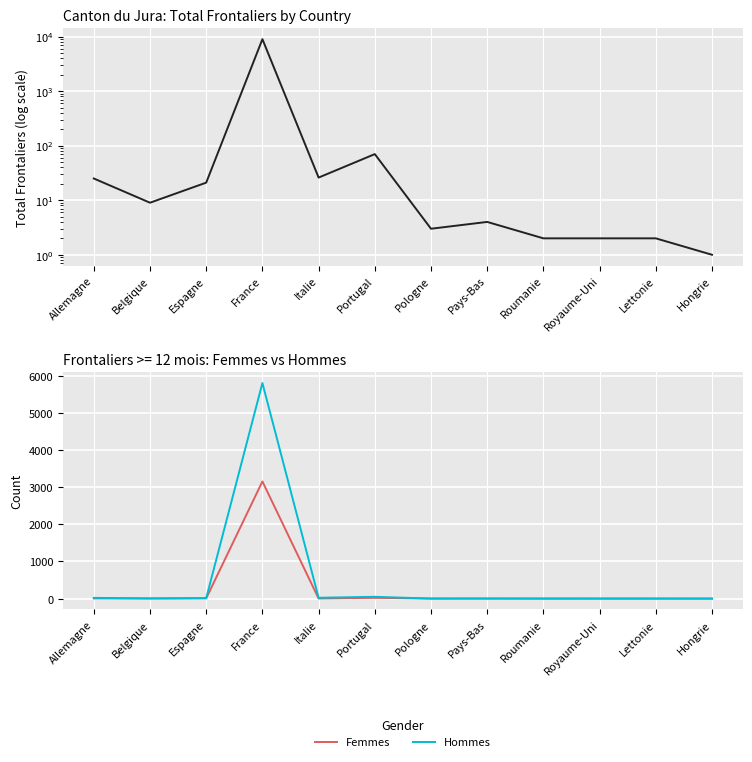

List the series in order of their peak value, highest first.

Total frontaliers, Hommes, Femmes